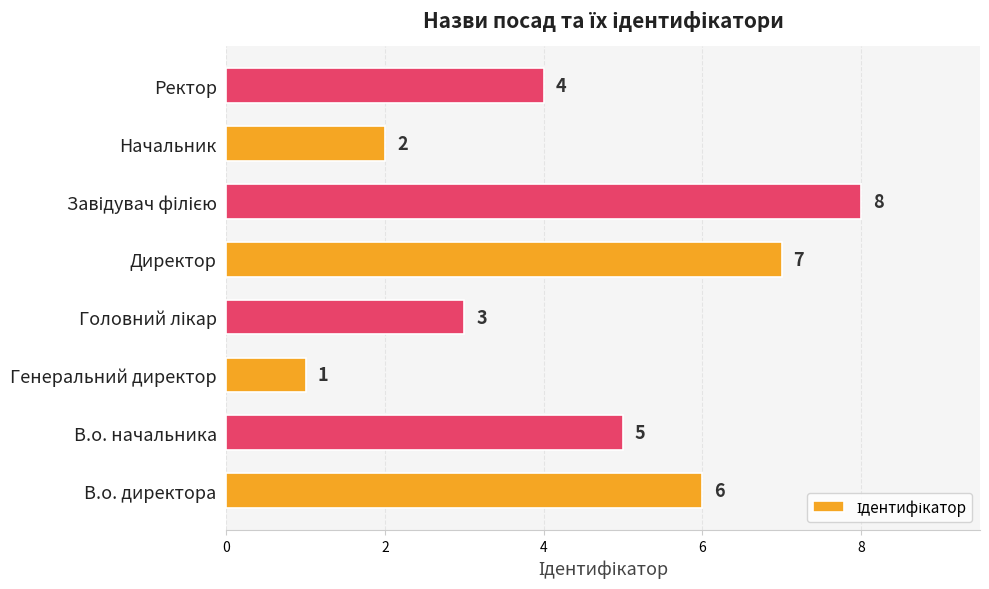

Does the chart contain stacked bars?

No